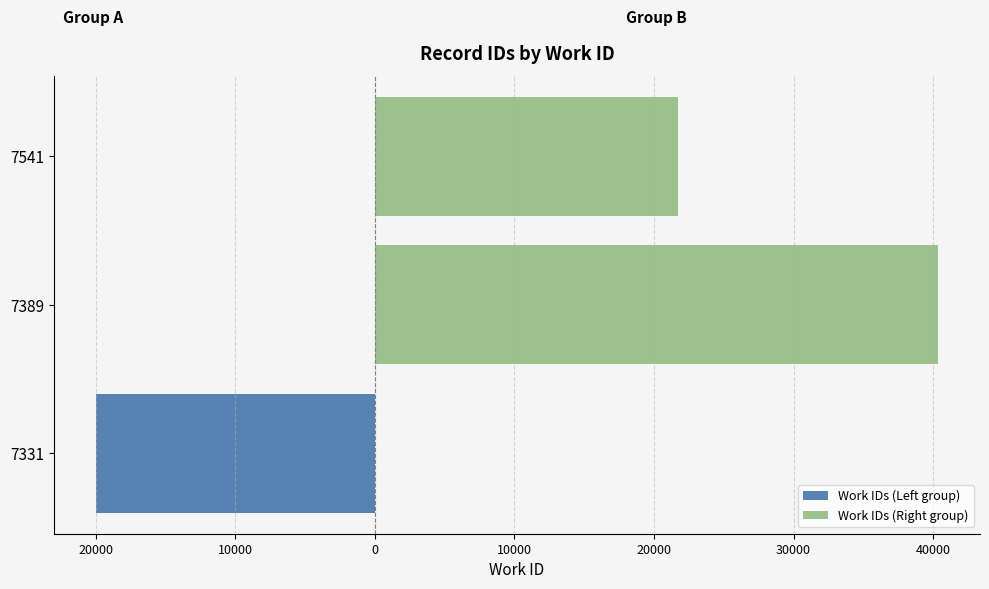

What is the greatest value displayed?

40344